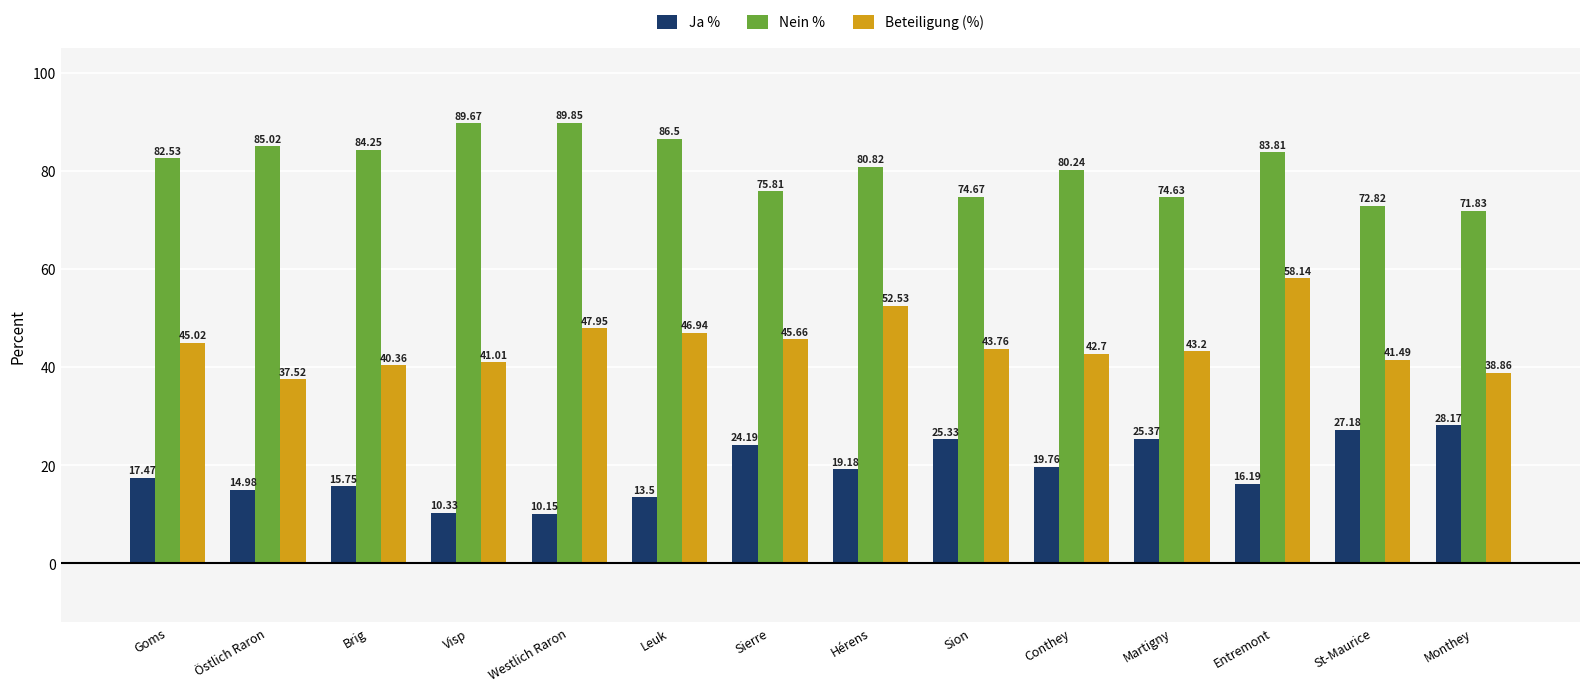

What is the average value of the Ja % series?

19.1